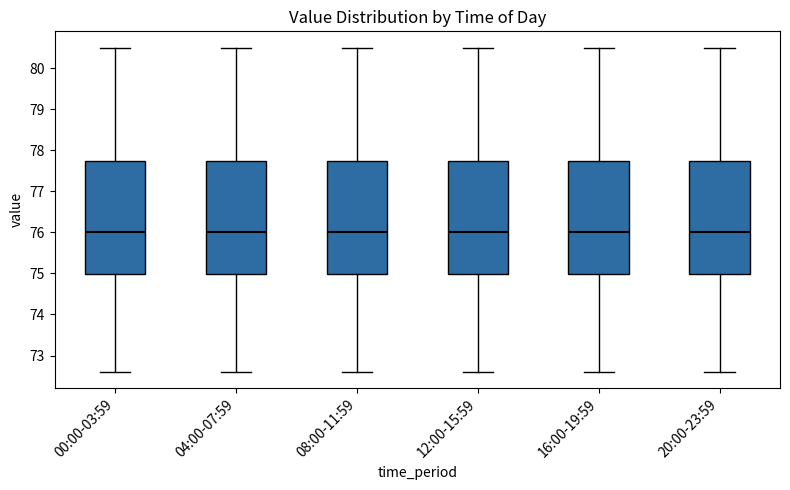

Reading left to right, transcribe this box plot: for each box, give where its median line is, the range the box spans, and where its two whiskers end, as read against the y-axis. The values are not printed on the chart, so give them approximately, as read against the axis.

00:00-03:59: median 76.0, box 75.0 to 77.7, whiskers 72.6 to 80.5
04:00-07:59: median 76.0, box 75.0 to 77.7, whiskers 72.6 to 80.5
08:00-11:59: median 76.0, box 75.0 to 77.7, whiskers 72.6 to 80.5
12:00-15:59: median 76.0, box 75.0 to 77.7, whiskers 72.6 to 80.5
16:00-19:59: median 76.0, box 75.0 to 77.7, whiskers 72.6 to 80.5
20:00-23:59: median 76.0, box 75.0 to 77.7, whiskers 72.6 to 80.5